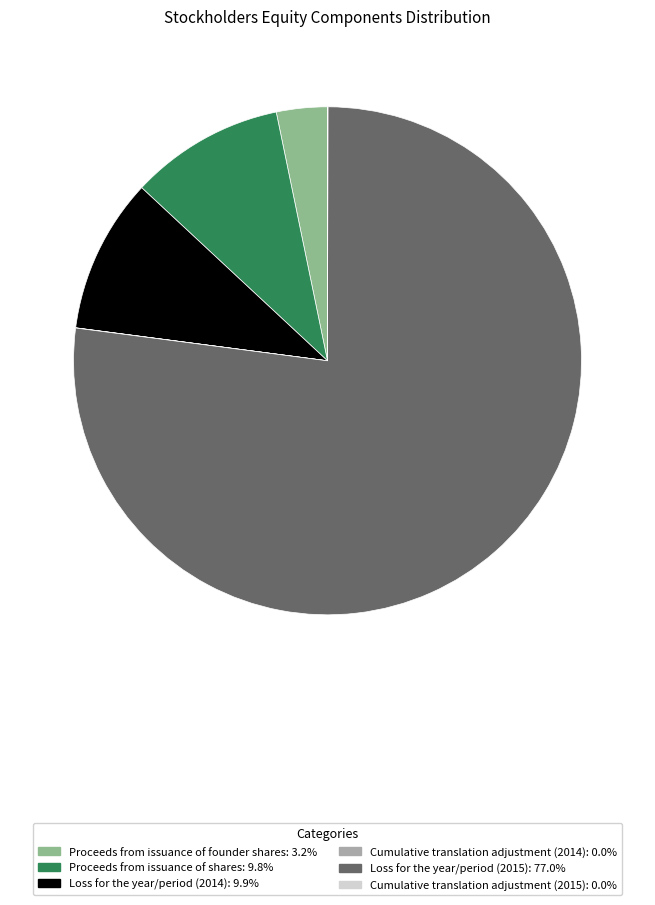

Do Loss for the year/period (2015) and Proceeds from issuance of founder shares together represent more than half of the pie?

Yes